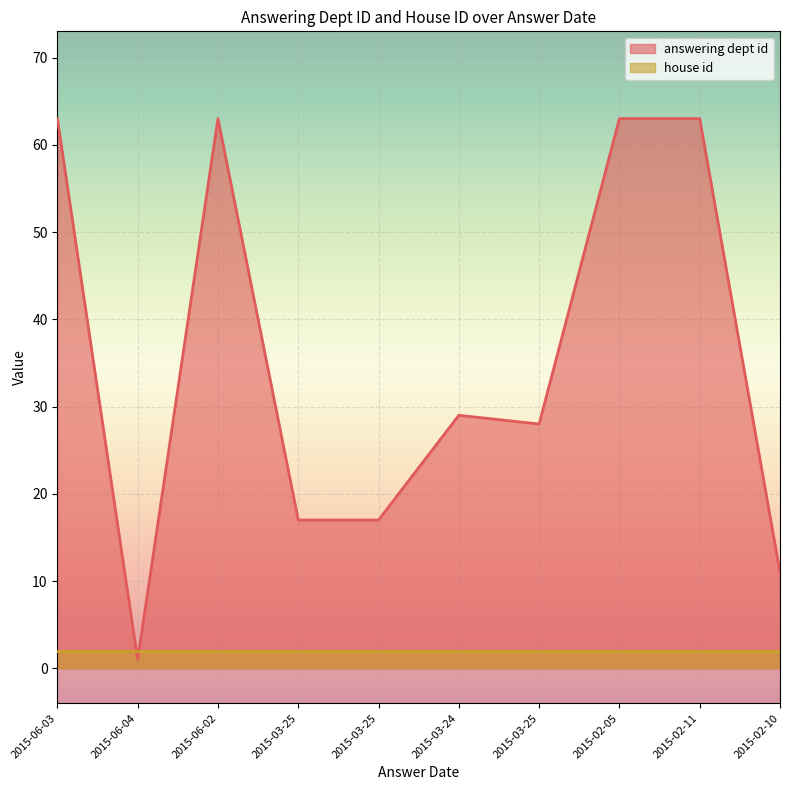

Between 2015-02-10 and 2015-06-02, which is larger?

2015-06-02